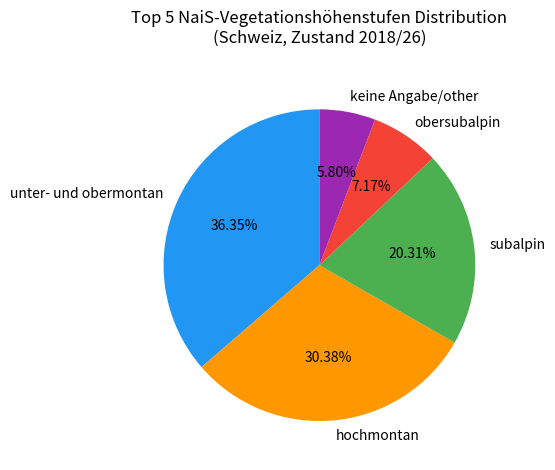

What percentage is NOT represented by hochmontan?

69.6%